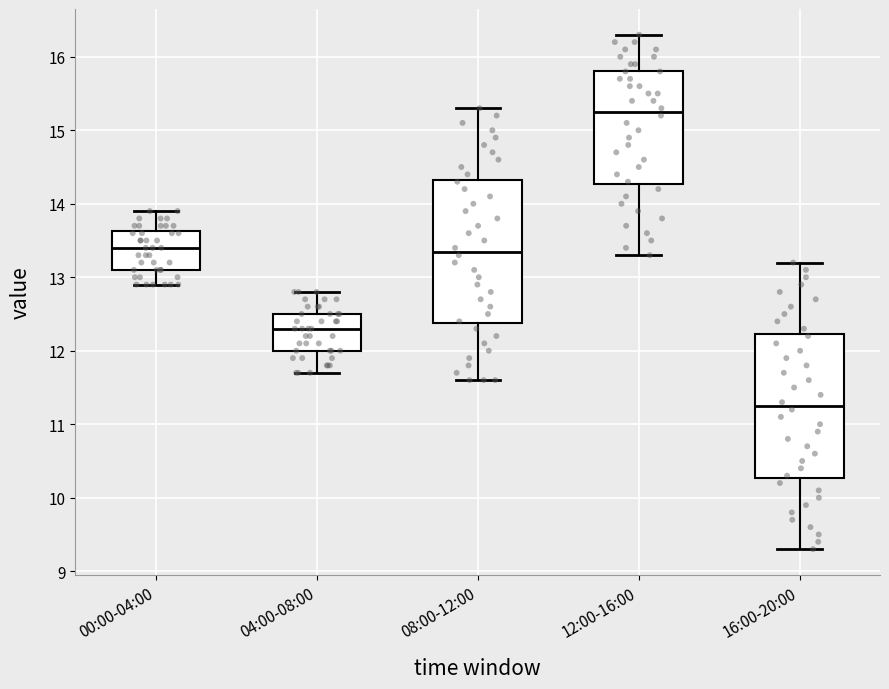

Reading left to right, transcribe this box plot: for each box, give where its median line is, the range the box spans, and where its two whiskers end, as read against the y-axis. The values are not printed on the chart, so give them approximately, as read against the axis.

00:00-04:00: median 13.4, box 13.1 to 13.6, whiskers 12.9 to 13.9
04:00-08:00: median 12.3, box 12.0 to 12.5, whiskers 11.7 to 12.8
08:00-12:00: median 13.4, box 12.4 to 14.3, whiskers 11.6 to 15.3
12:00-16:00: median 15.3, box 14.3 to 15.8, whiskers 13.3 to 16.3
16:00-20:00: median 11.3, box 10.3 to 12.2, whiskers 9.3 to 13.2